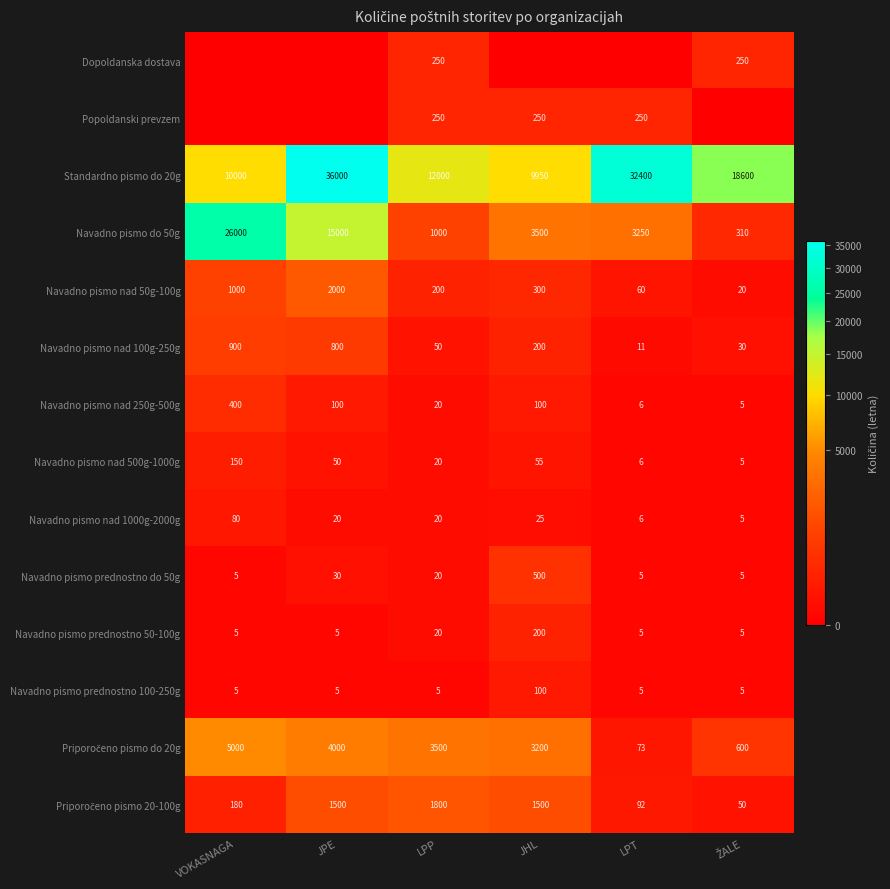

At how many categories does at least one series exceed 26732?

2